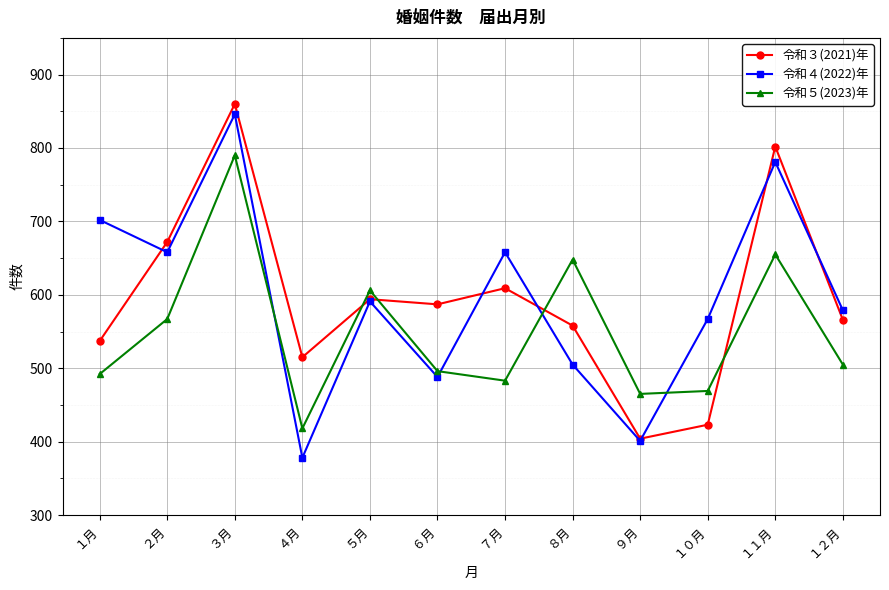

At how many categories does at least one series exceed 662?

4